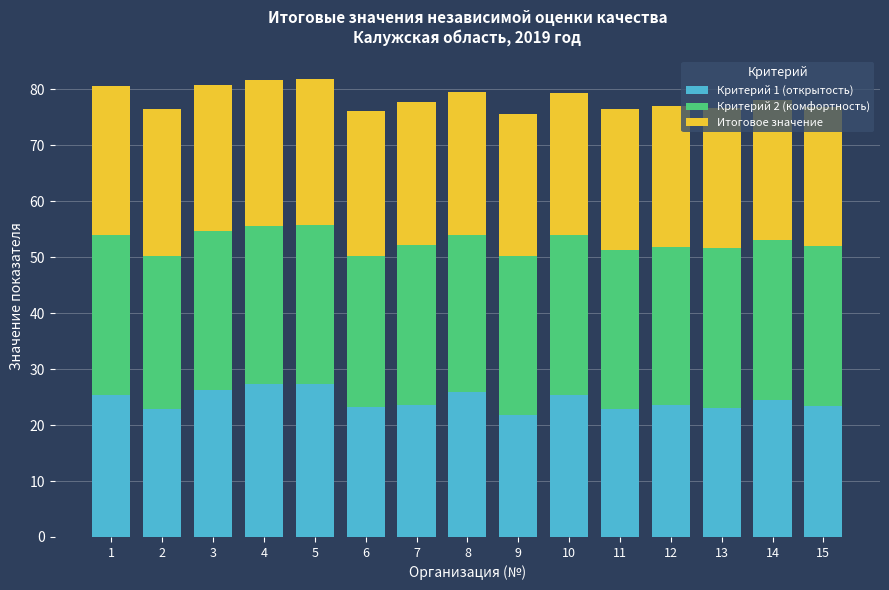

What is the difference between the second highest and second lowest values in the Критерий 1 (открытость) series?

4.5